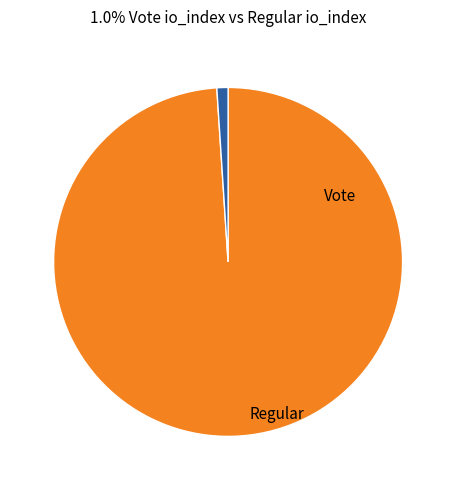

Is there a majority slice in this chart?

Yes